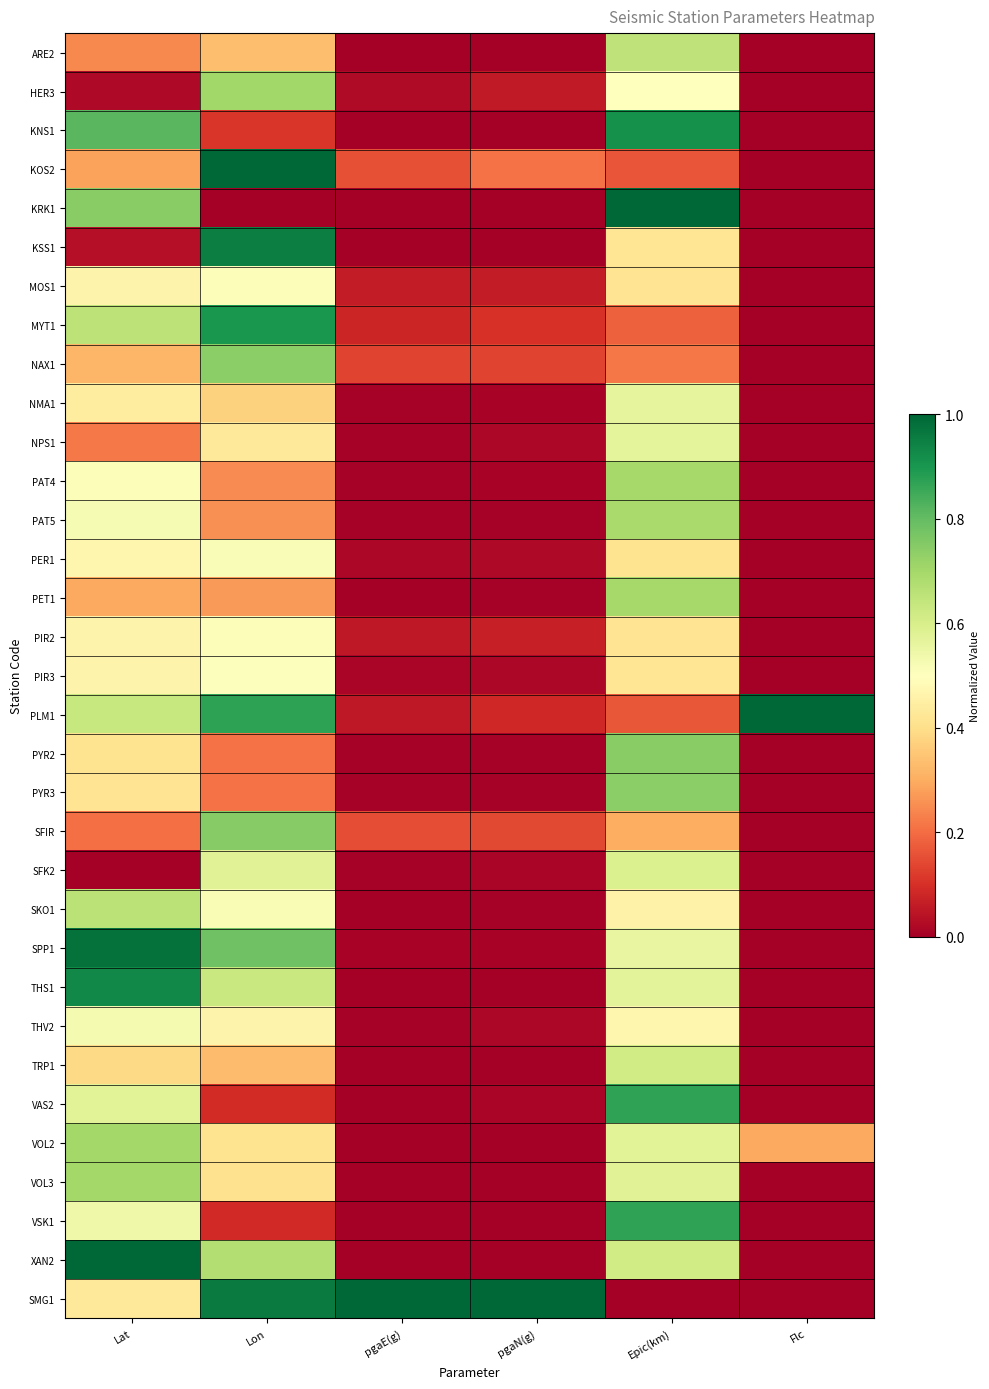

Count the number of data series in this chart.

33